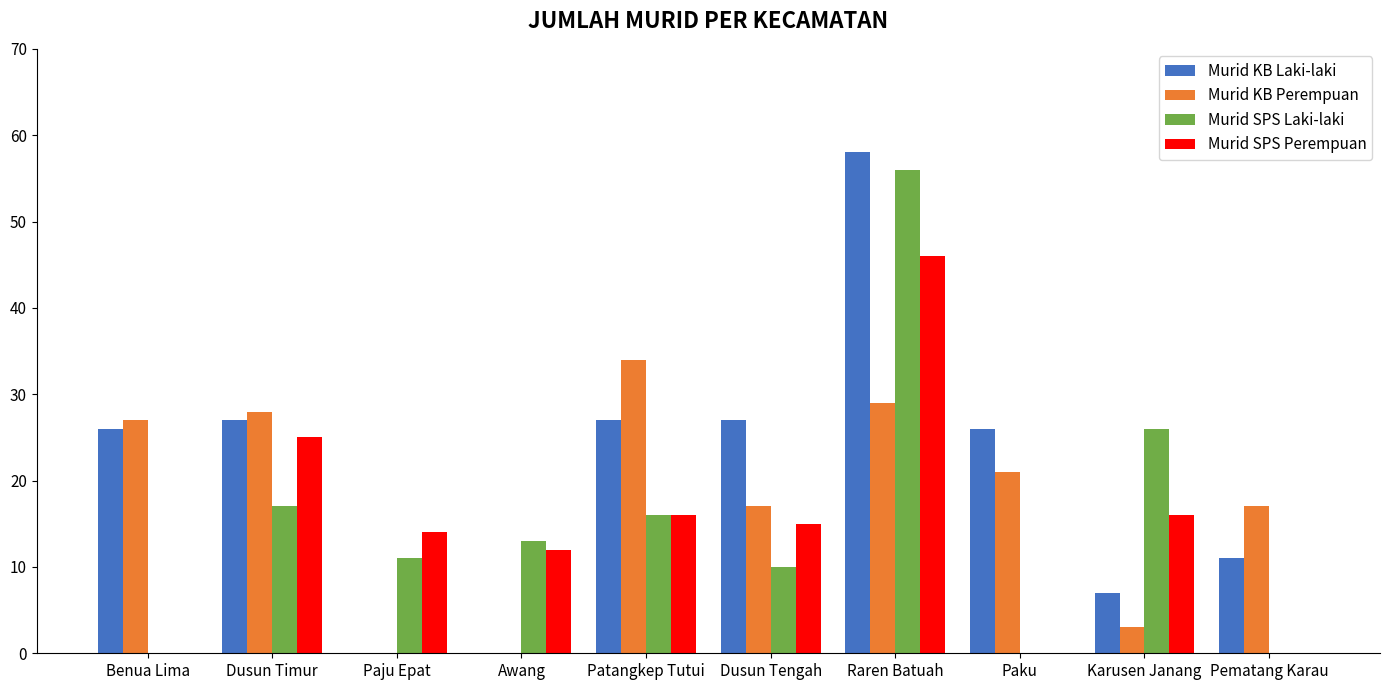

What is the greatest value displayed?

58